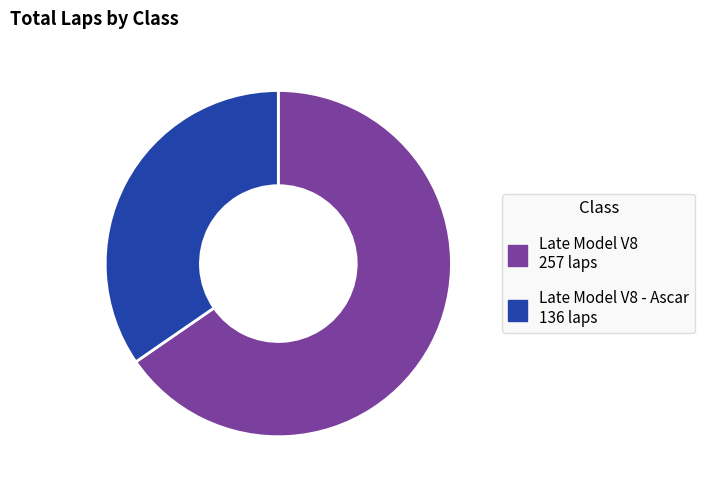

Is there a majority slice in this chart?

Yes